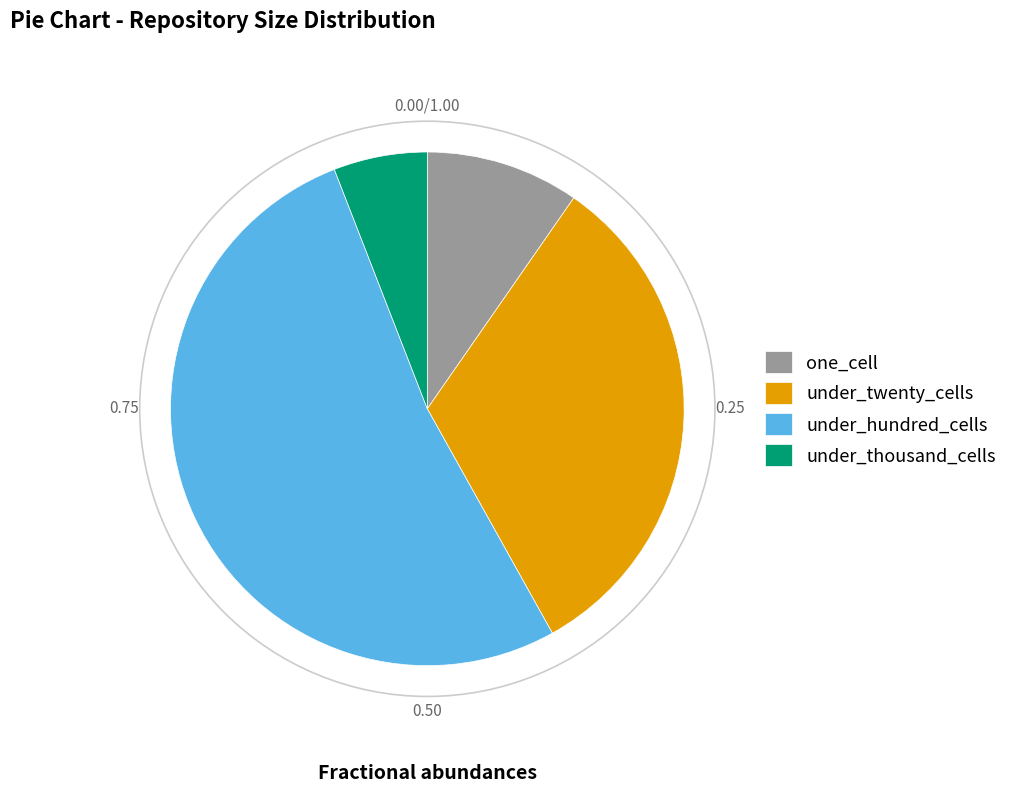

Approximately how many times larger is the value at one_cell compared to under_twenty_cells?

0.3